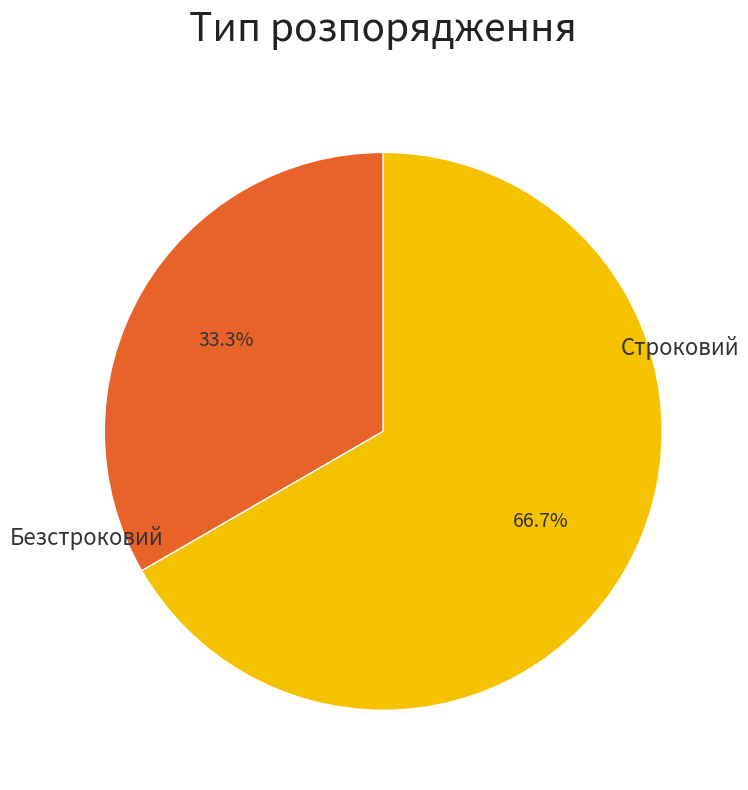

Is there a majority slice in this chart?

Yes